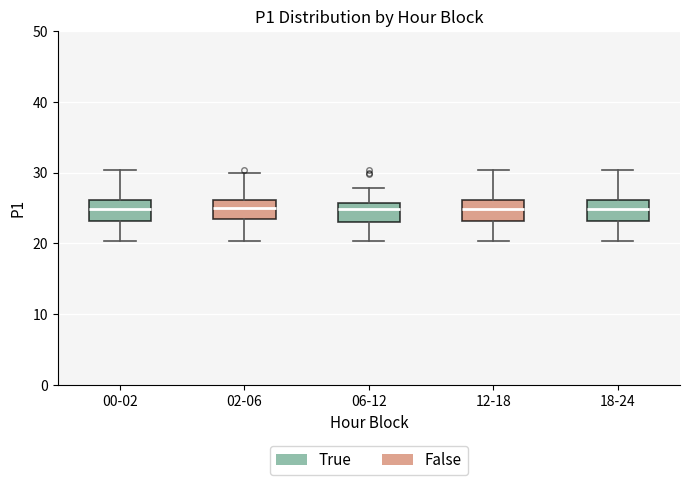

Reading left to right, read every box against the y-axis: the position of its median line, the range the box covers, and the ends of its whiskers. The values are not printed on the chart, so give them approximately, as read against the axis.

00-02: median 25, box 23 to 26, whiskers 20 to 30
02-06: median 25, box 23 to 26, whiskers 20 to 30
06-12: median 25, box 23 to 26, whiskers 20 to 28
12-18: median 25, box 23 to 26, whiskers 20 to 30
18-24: median 25, box 23 to 26, whiskers 20 to 30